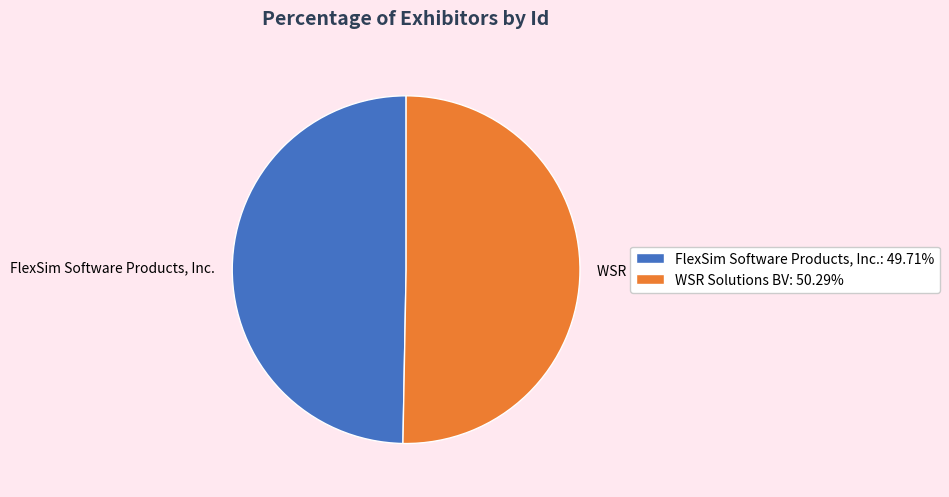

Approximately how many times larger is the value at WSR Solutions BV: 50.29% compared to FlexSim Software Products, Inc.: 49.71%?

1.0